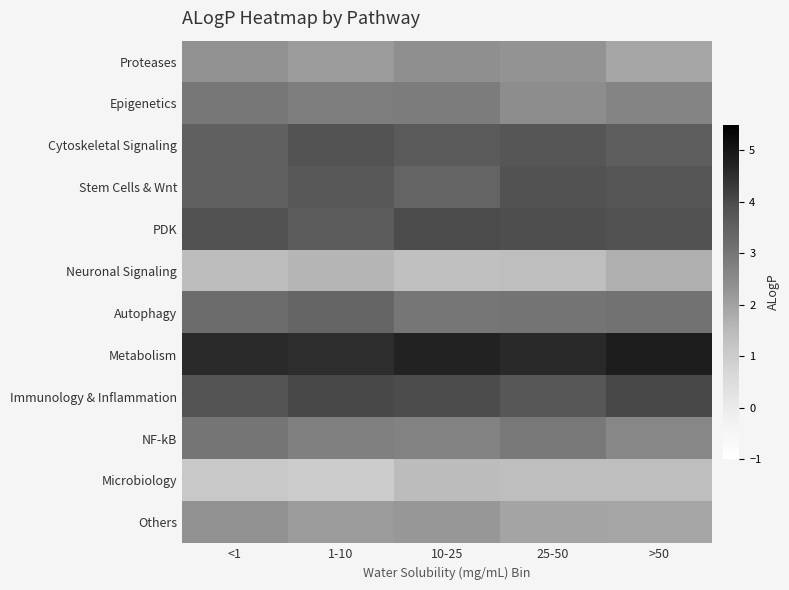

What is the spread (max minus min) of values at >50?

3.4